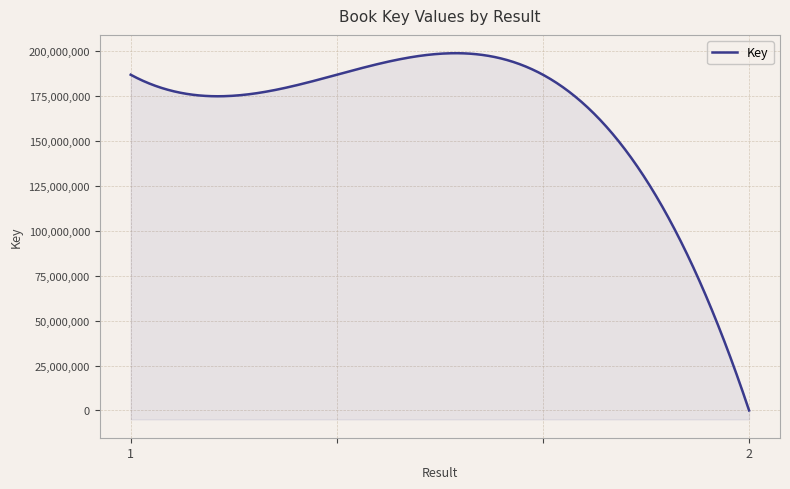

Rank the categories by value from lowest to highest.

2, 1, , 